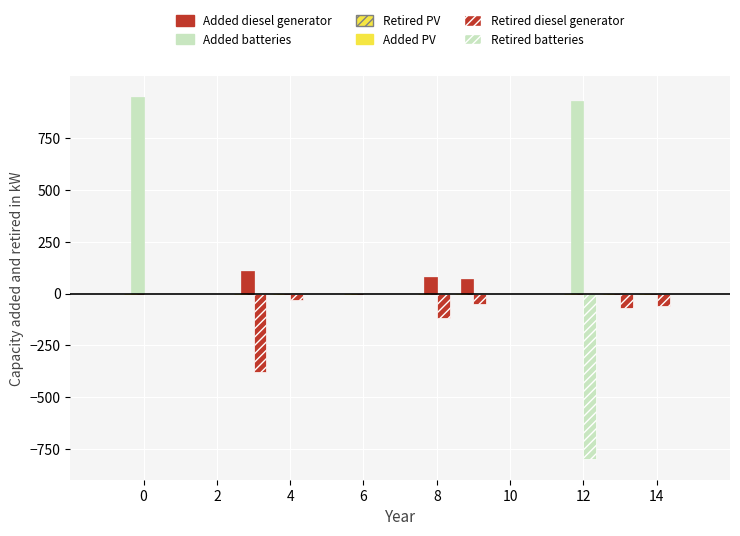

Count the number of categories in the chart.

9